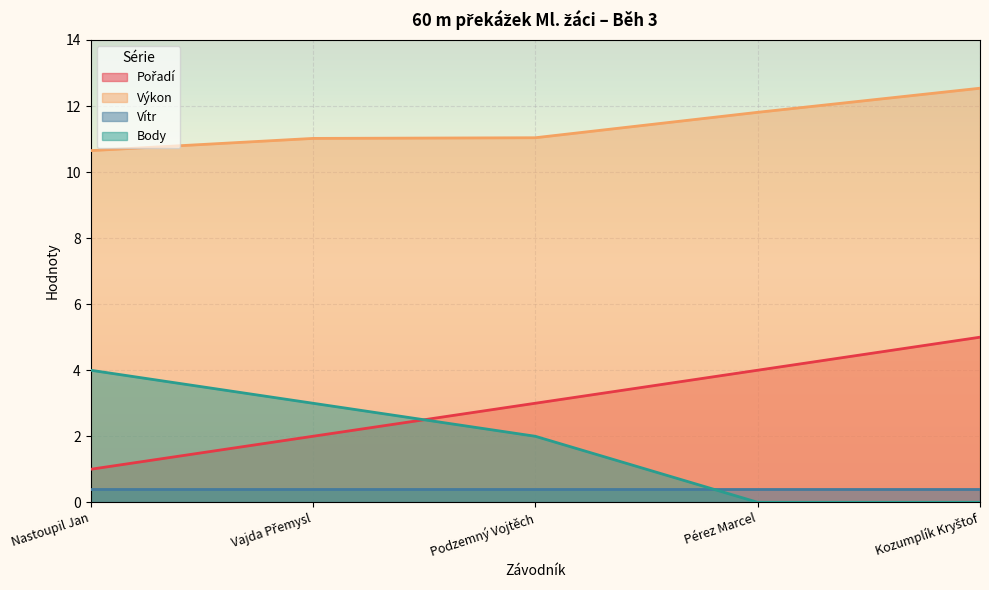

How many values in the Výkon series exceed 11?

4